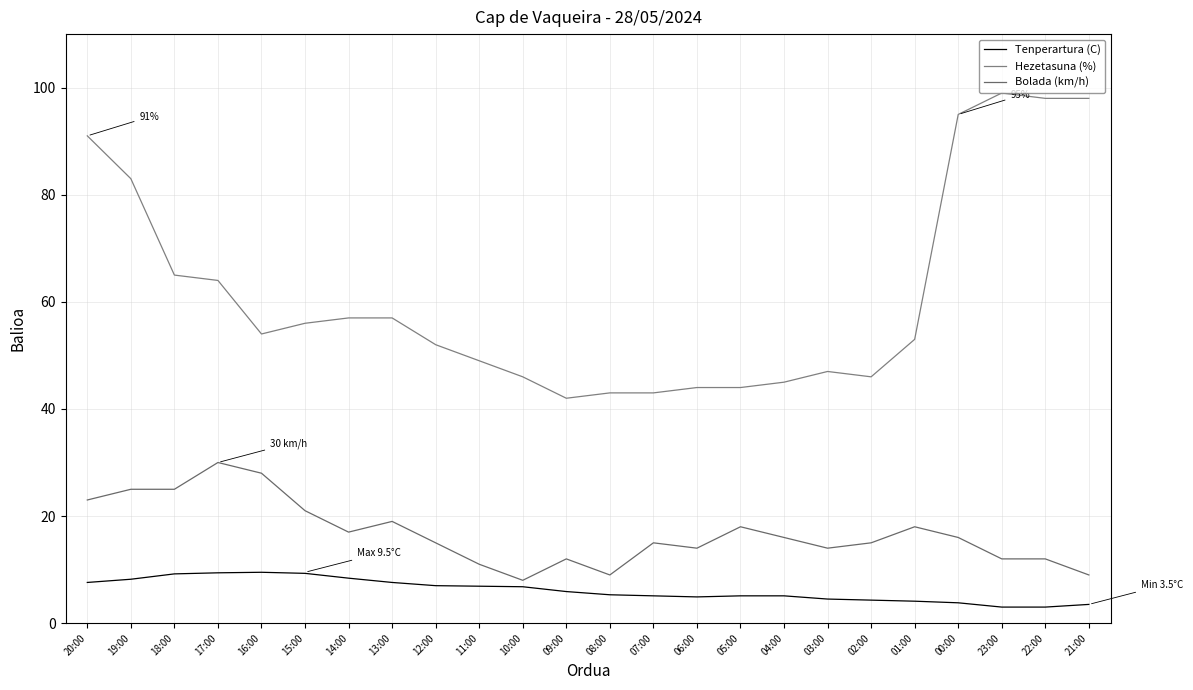

Reading left to right, what are all the values shown in this chart?

Tenperartura (C): 7.6	8.2	9.2	9.4	9.5	9.3	8.4	7.6	7.0	6.9	6.8	5.9	5.3	5.1	4.9	5.1	5.1	4.5	4.3	4.1	3.8	3.0	3.0	3.5
Hezetasuna (%): 91.0	83.0	65.0	64.0	54.0	56.0	57.0	57.0	52.0	49.0	46.0	42.0	43.0	43.0	44.0	44.0	45.0	47.0	46.0	53.0	95.0	99.0	98.0	98.0
Bolada (km/h): 23.0	25.0	25.0	30.0	28.0	21.0	17.0	19.0	15.0	11.0	8.0	12.0	9.0	15.0	14.0	18.0	16.0	14.0	15.0	18.0	16.0	12.0	12.0	9.0